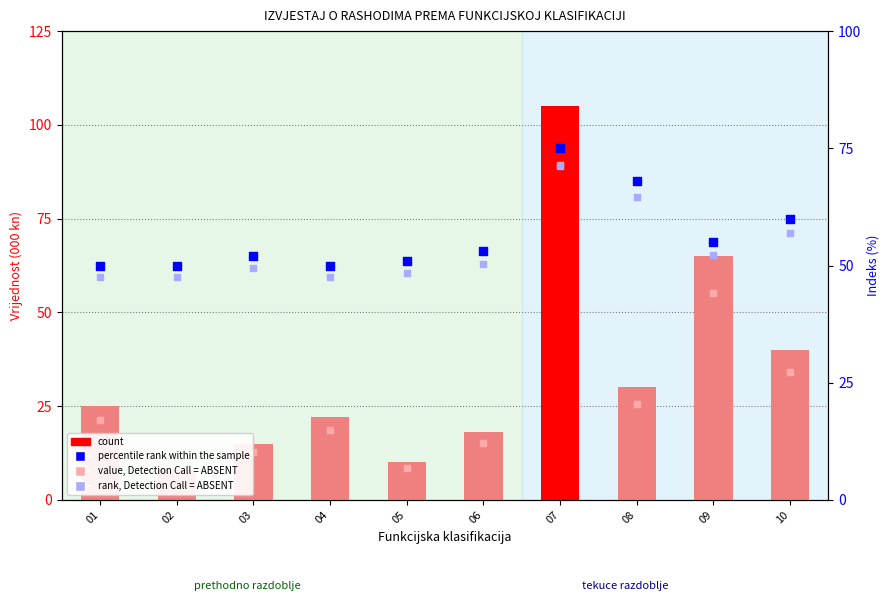

Is the value of value, Detection Call = ABSENT at 02 greater than the value of count at 10?

No